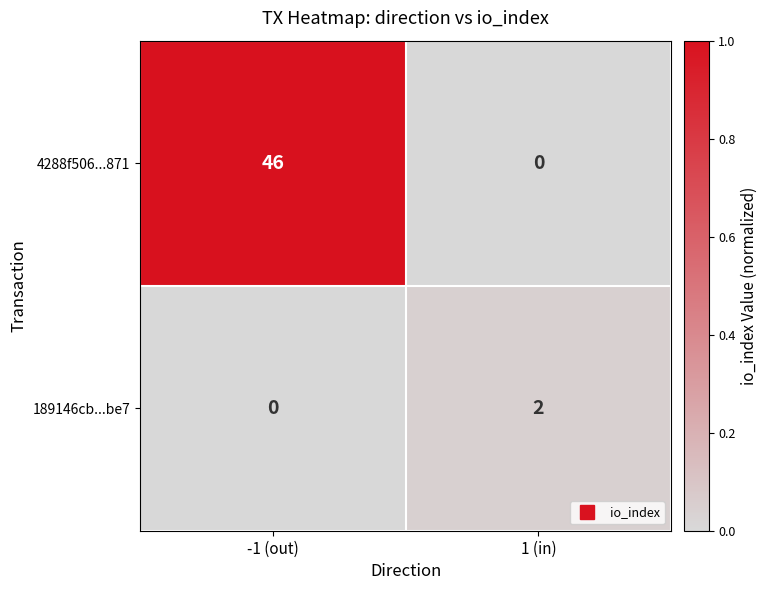

Reading left to right, list all the values displayed in this chart.

4288f506...871: 46	0
189146cb...be7: 0	2